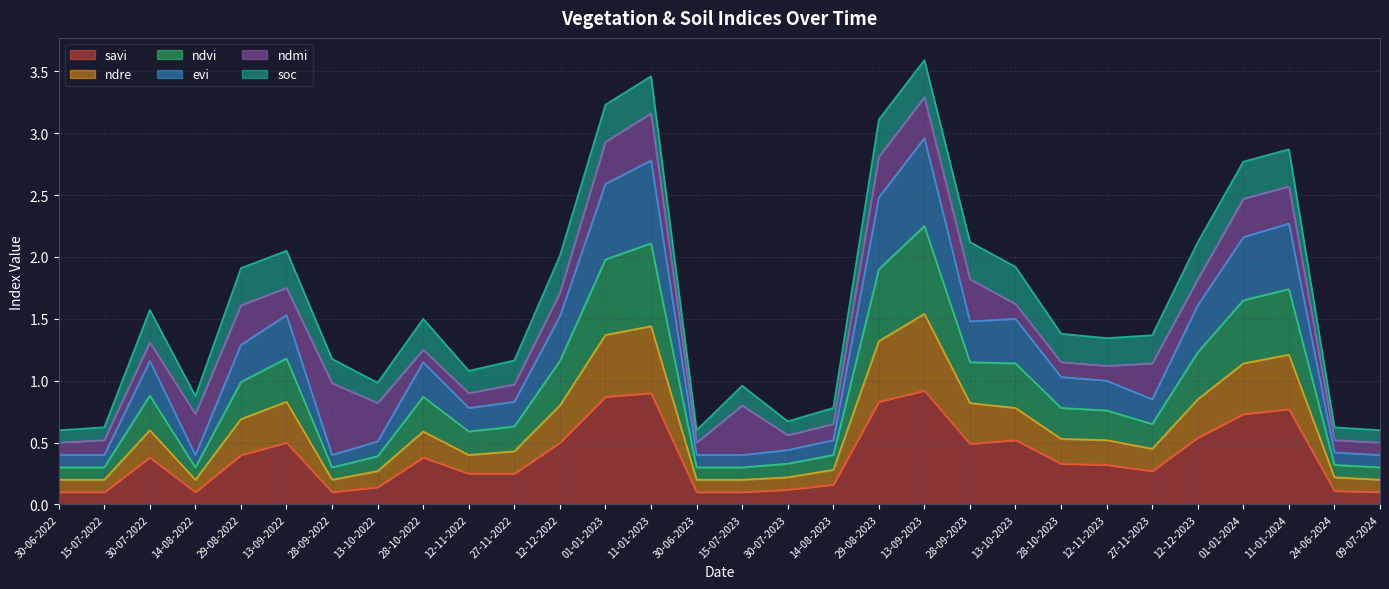

Which category has the lowest value in the savi series?

30-06-2022